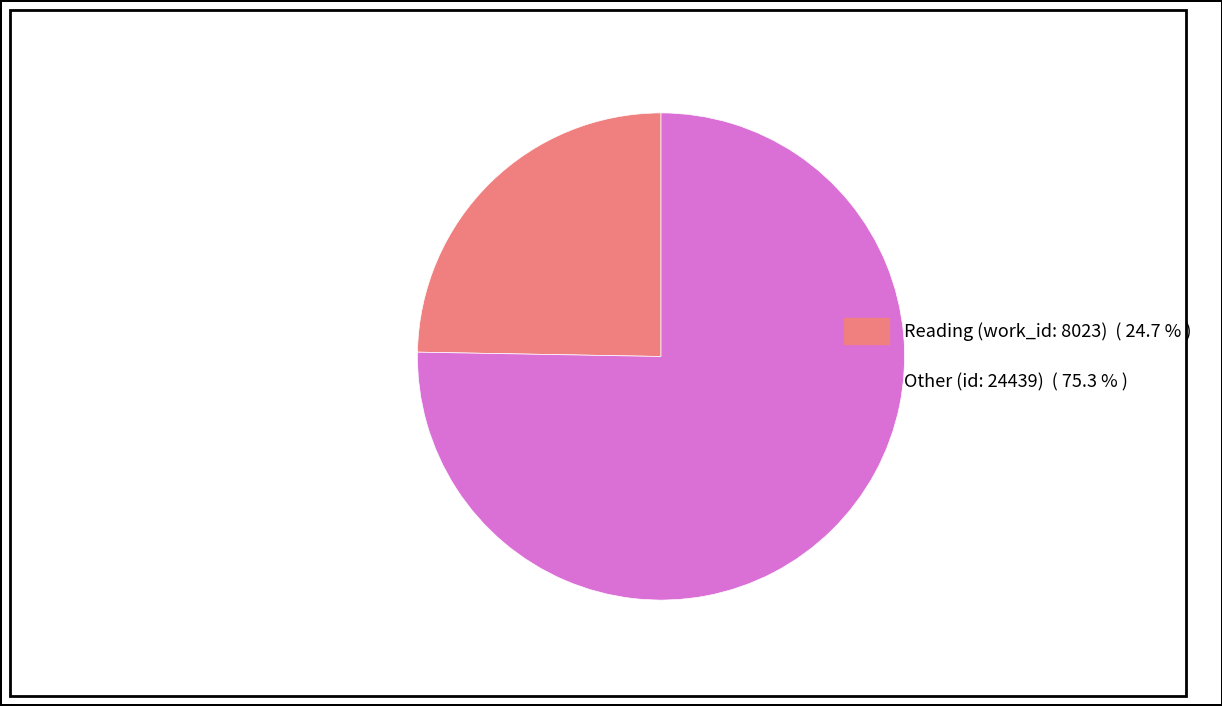

True or false: Other (id: 24439) accounts for 81% of the total.

False